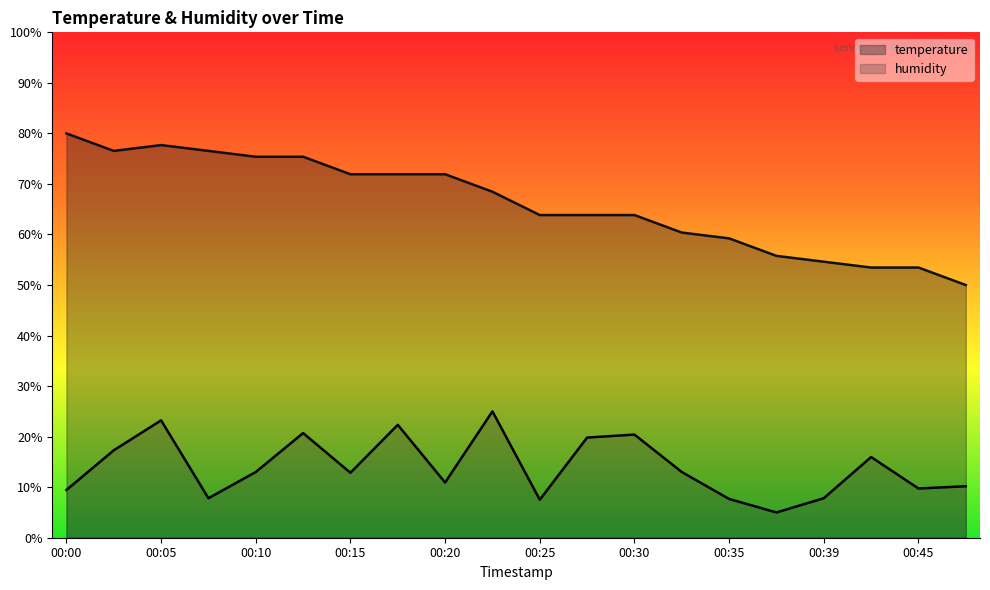

At which category does humidity reach its first local peak?

00:05